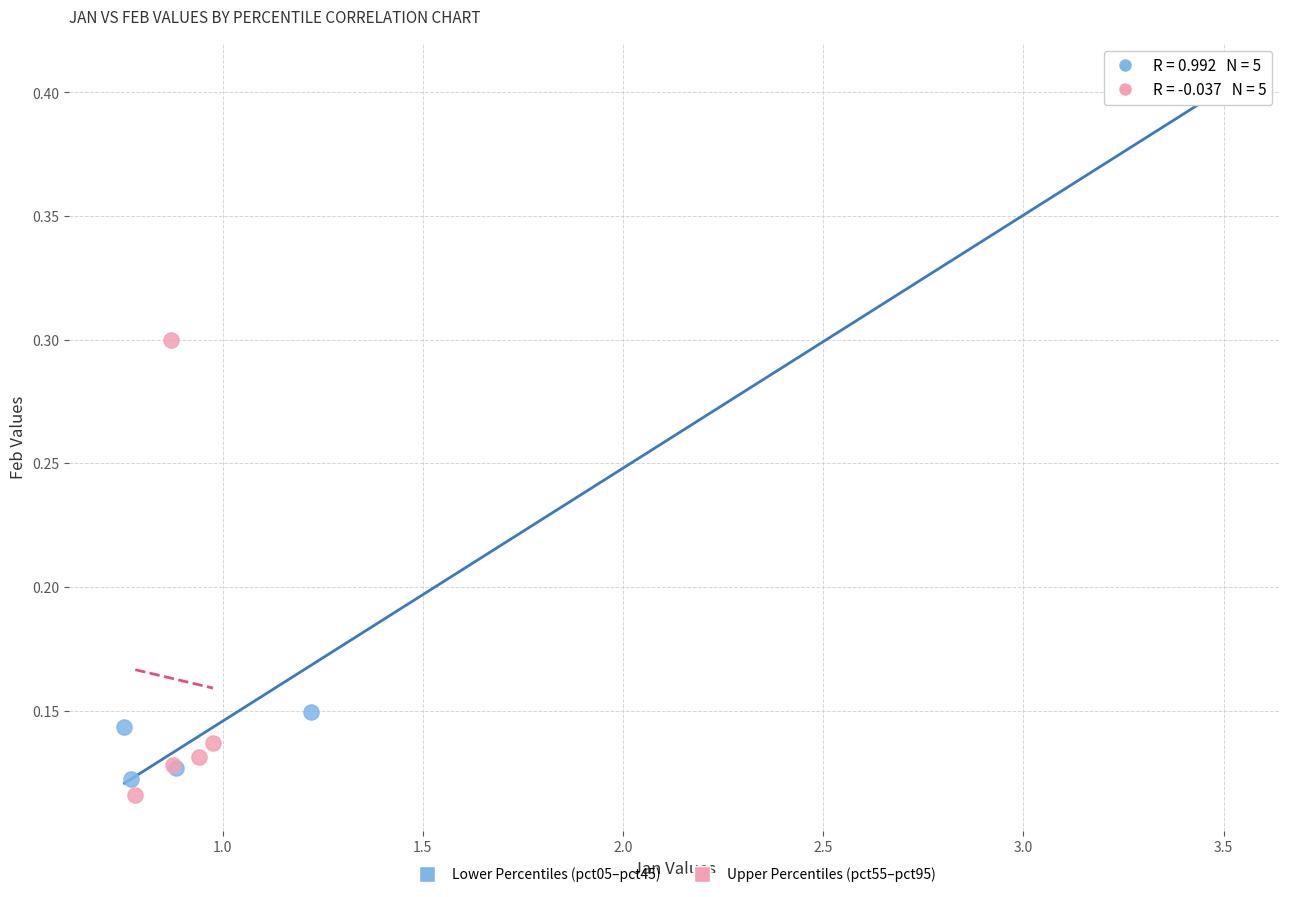

Which series reaches the maximum Y coordinate?

Lower Percentiles (pct05–pct45)